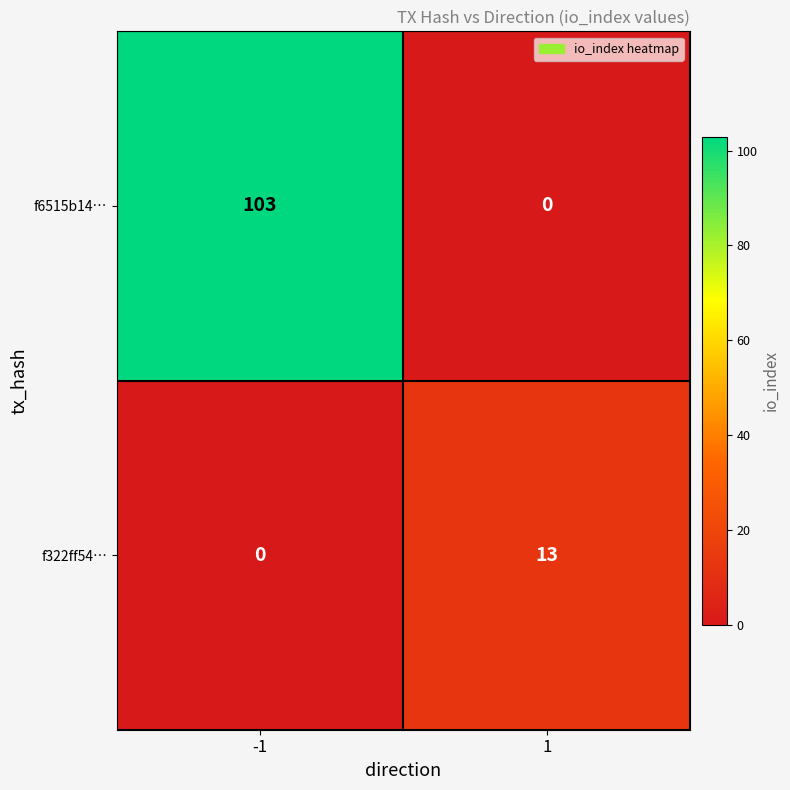

What is the approximate value of f6515b14… at -1?

103